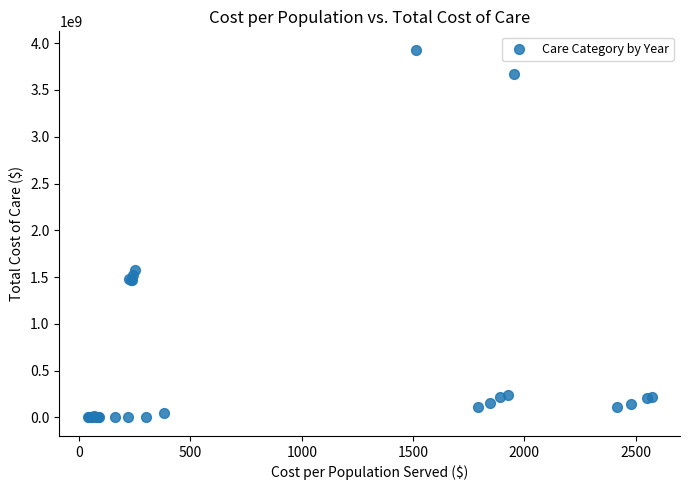

What Y value in the scatter plot is closest to 1964819141?

1578669102.6